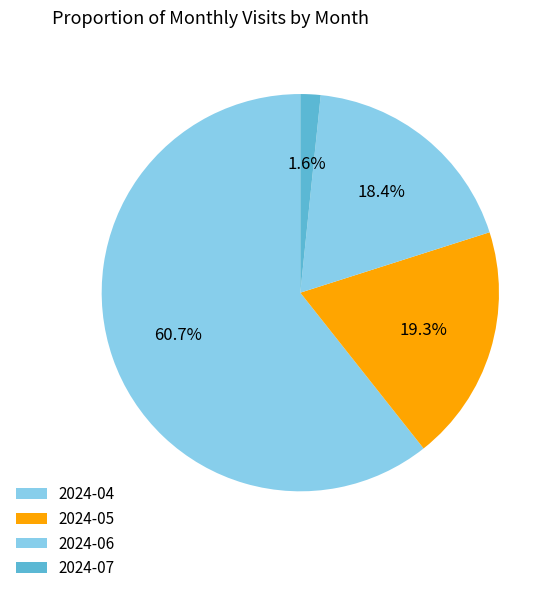

Which slice is the smallest?

2024-07